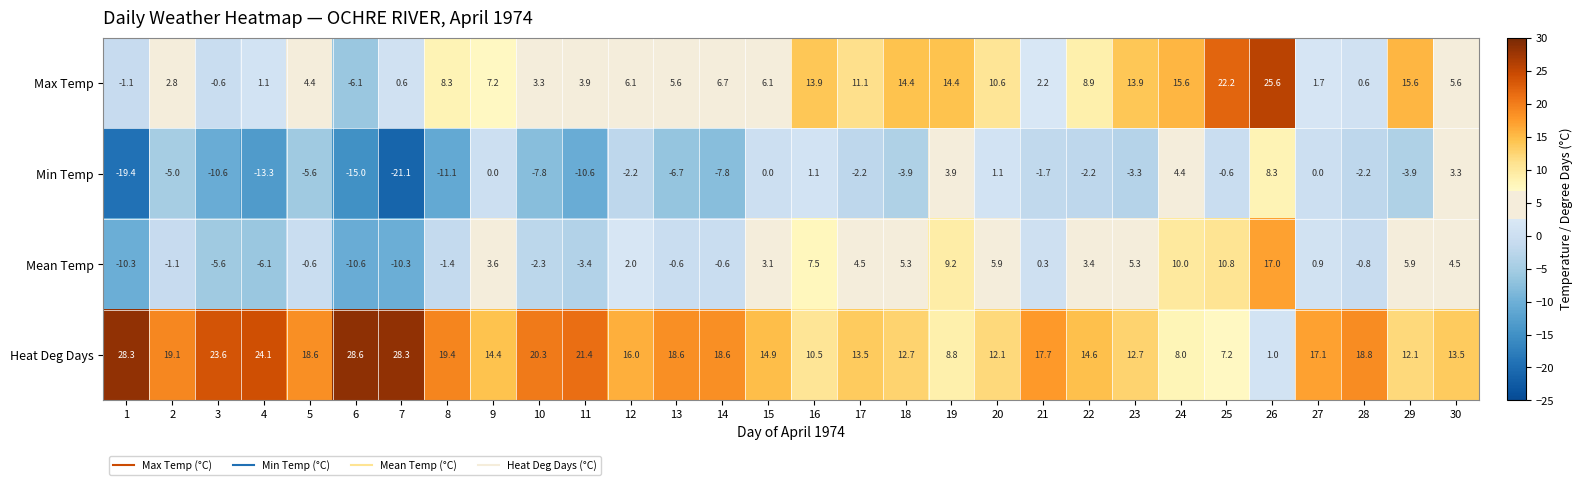

Where does the Max Temp series first go above 6?

8